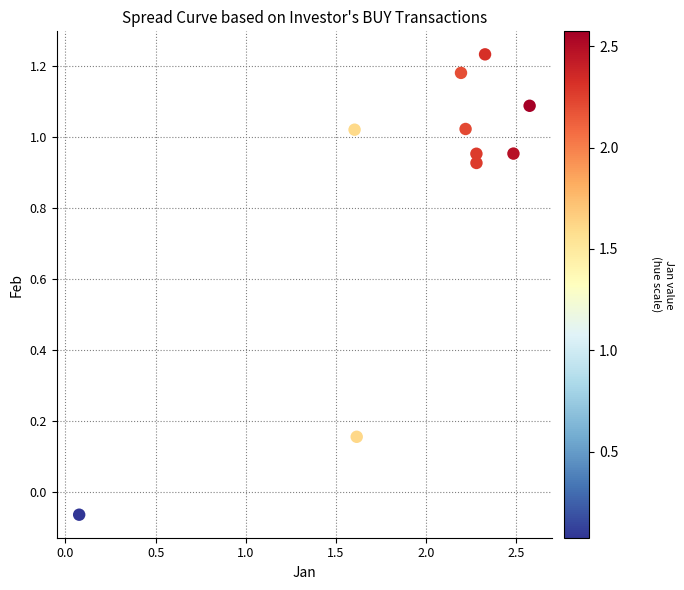

What is the range of X values (max minus min)?

2.5